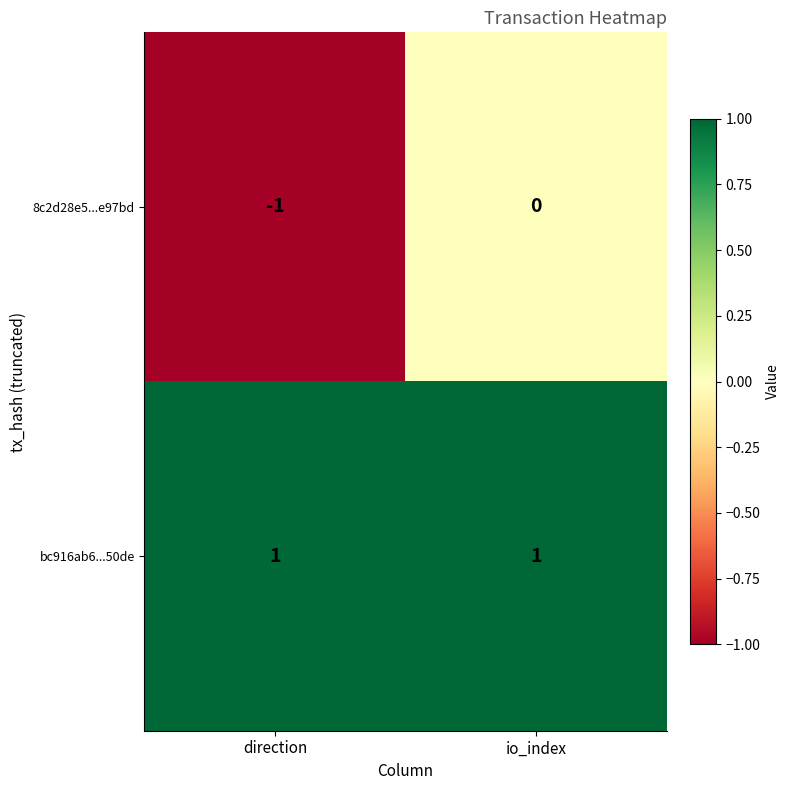

Which series has the largest total across all categories?

bc916ab6...50de